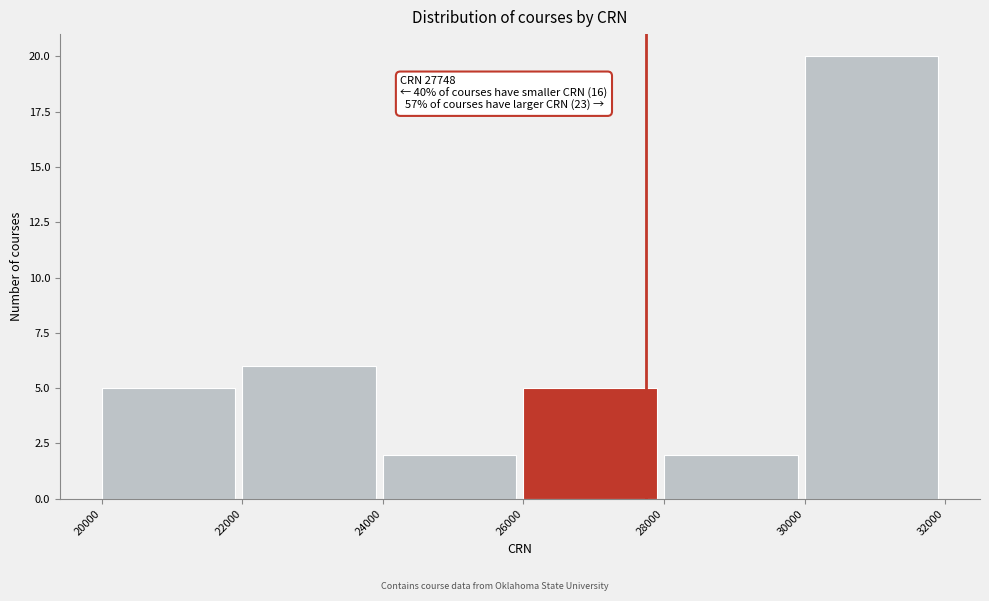

Over which range of the x-axis is the bar tallest?

30000 to 32000